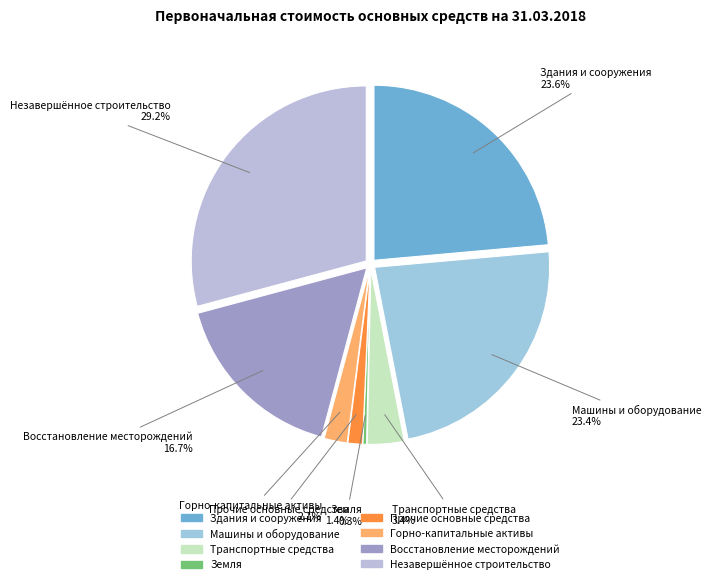

The Земля slice represents 0% of the pie. True or false?

True